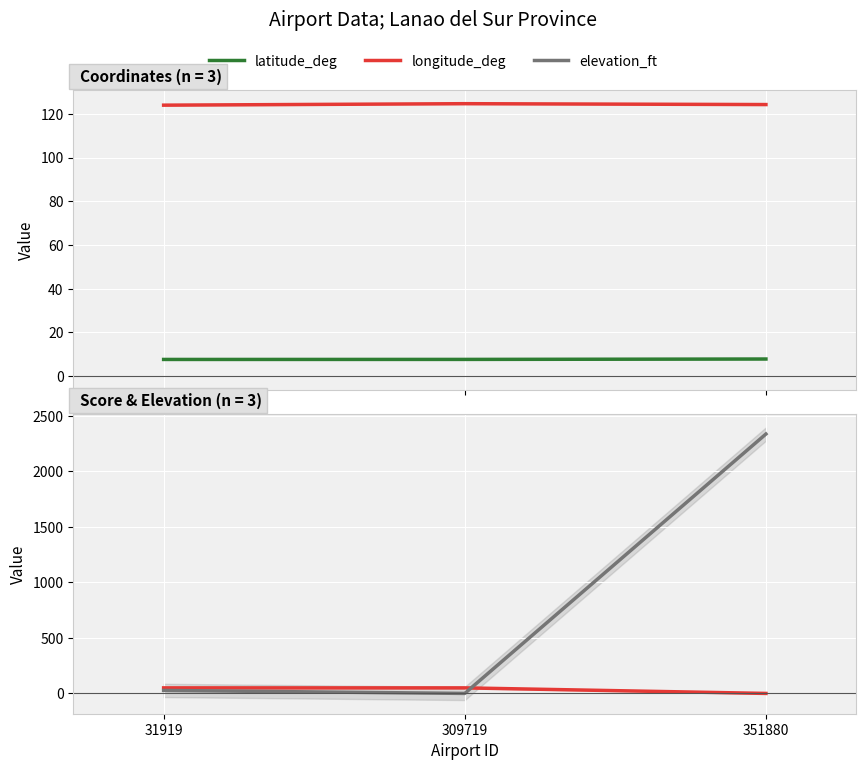

Which category has the highest value across all series?

351880